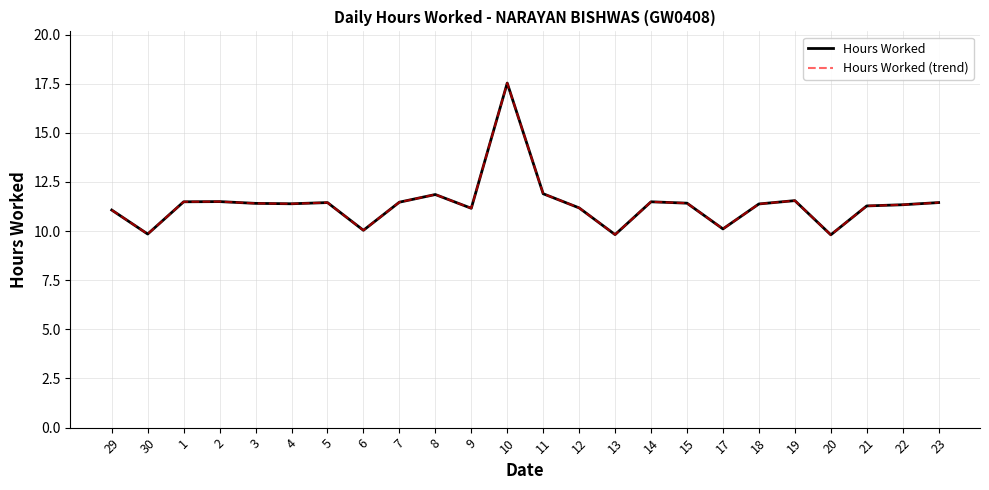

Is this an area chart (filled region under the line)?

No